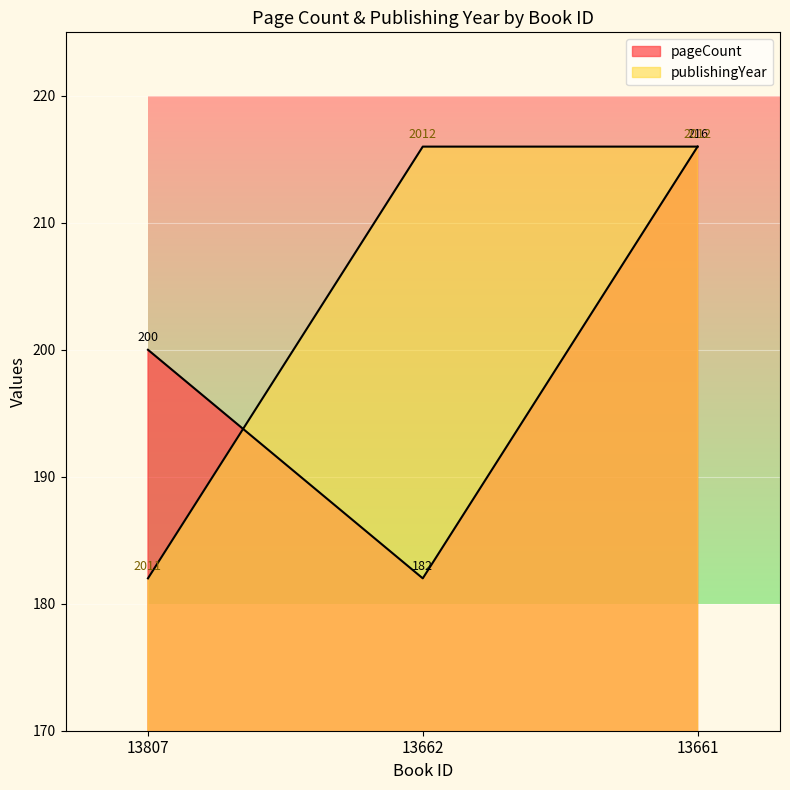

At which category does the chart reach its peak across all series?

13661